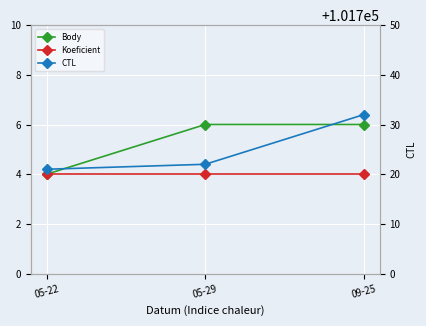

What is the sum of all CTL values?

305175